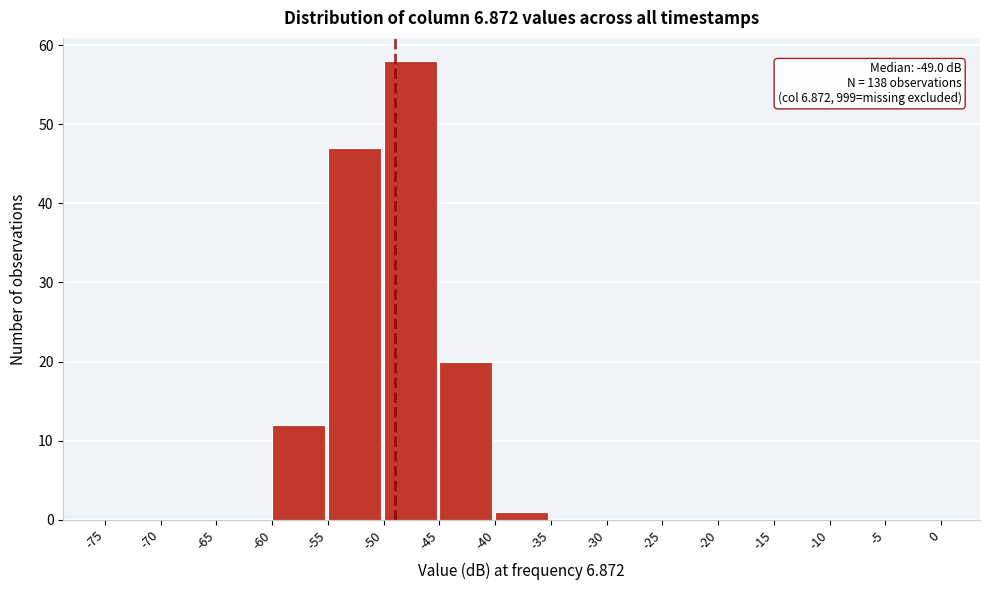

Over which range of the x-axis is the bar tallest?

-50 to -45